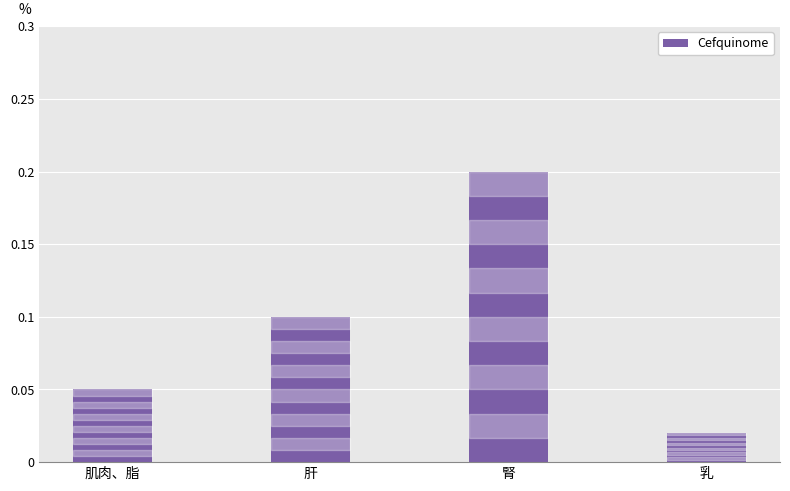

Does the chart contain any negative values?

No